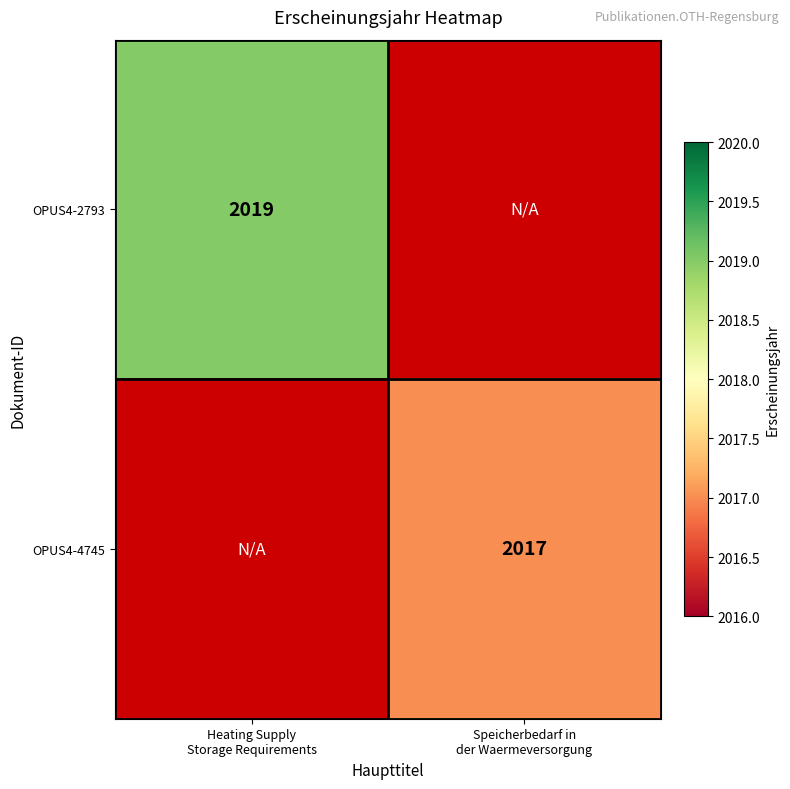

Which has a higher value, Speicherbedarf in
der Waermeversorgung or Heating Supply
Storage Requirements?

Heating Supply
Storage Requirements